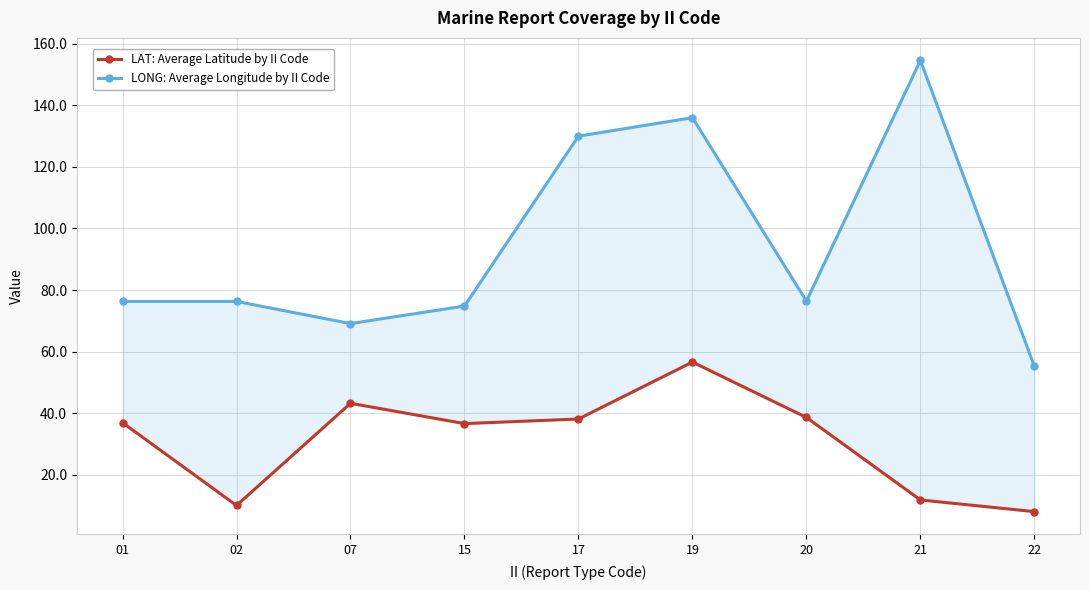

Is it true that LONG: Average Longitude by II Code equals 76.3 at 02?

True